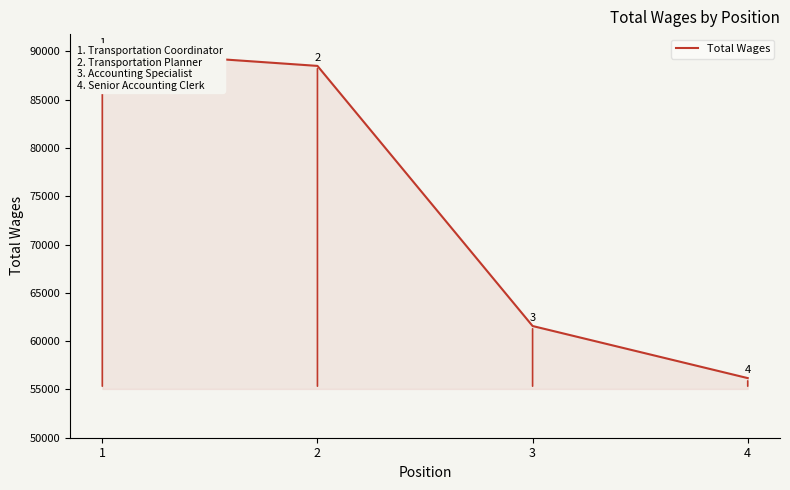

What is the change in value from 1 to 2?

-1541